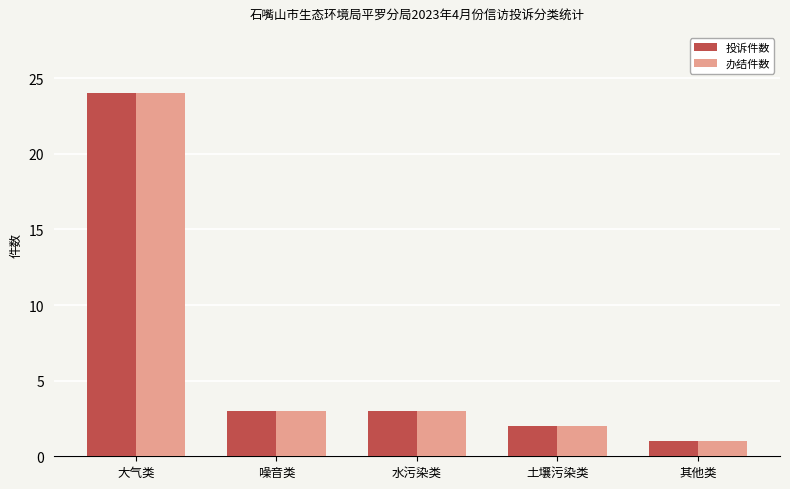

At which category is the sum across all series the highest?

大气类